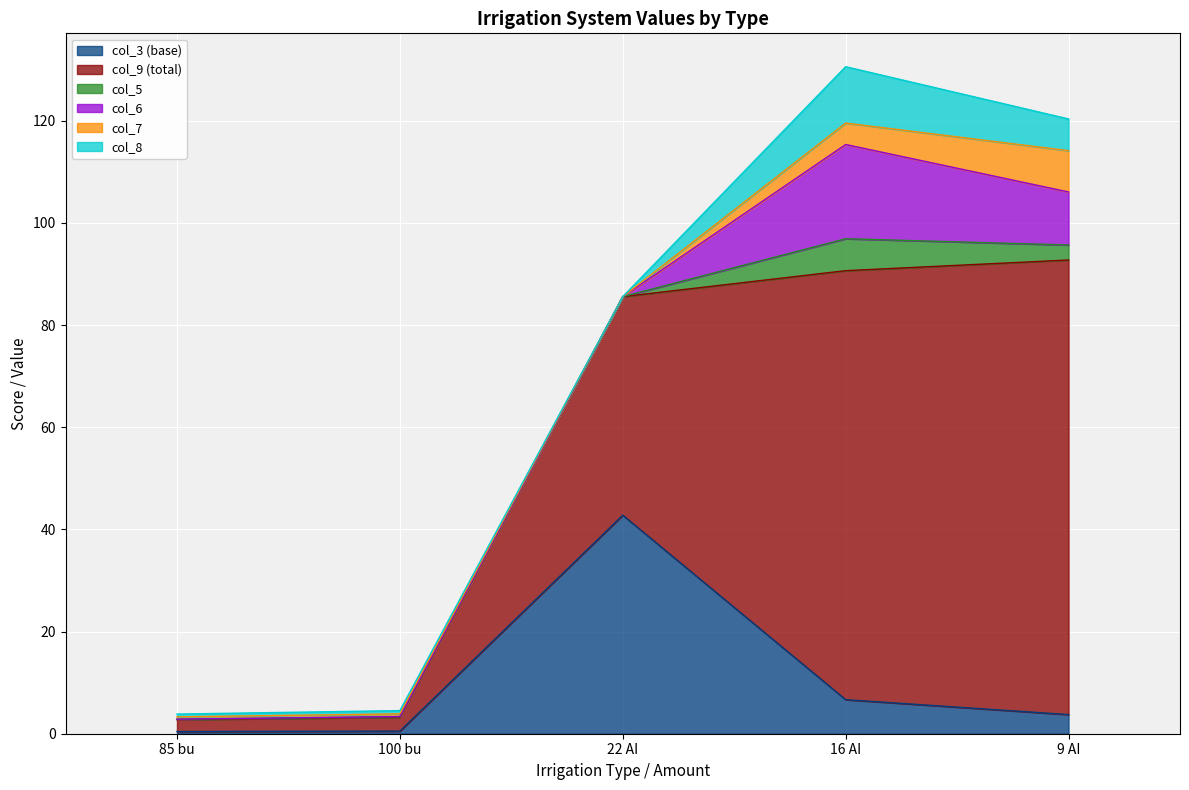

What is the label of the 3rd point from the right?

22 AI